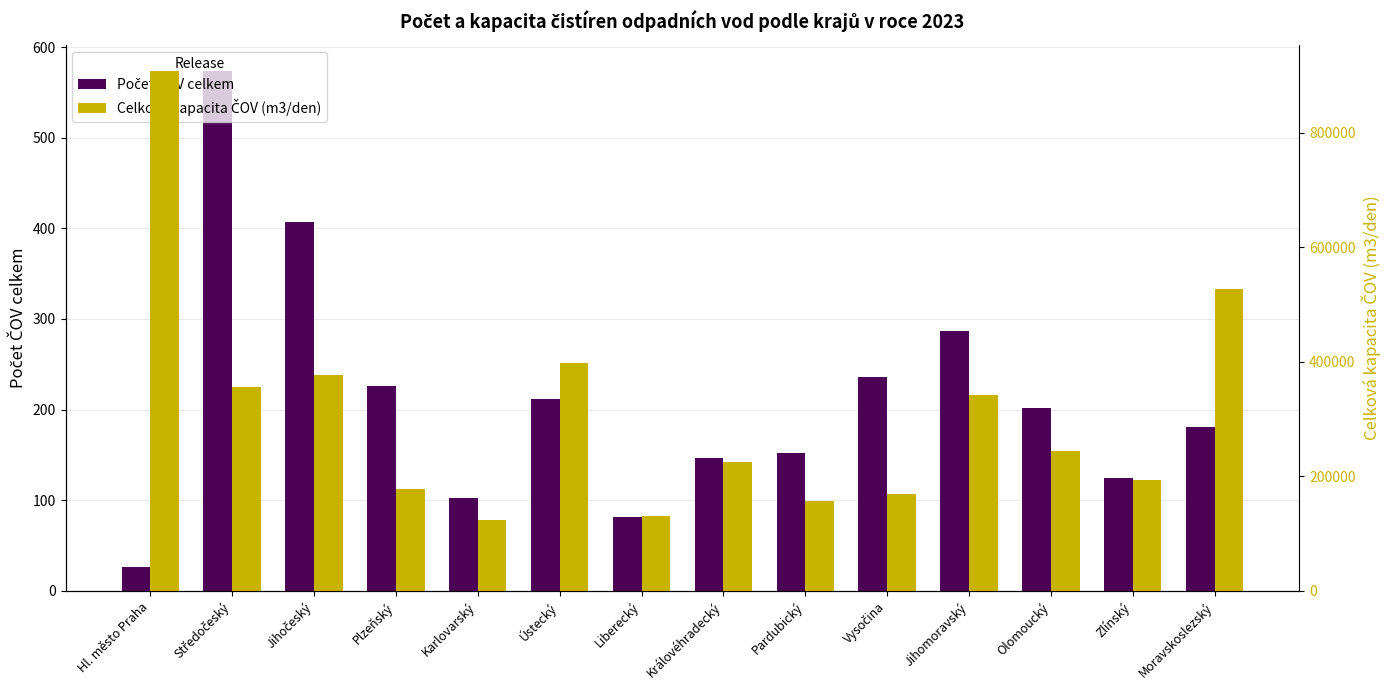

At which category is the sum across all series the highest?

Hl. město Praha